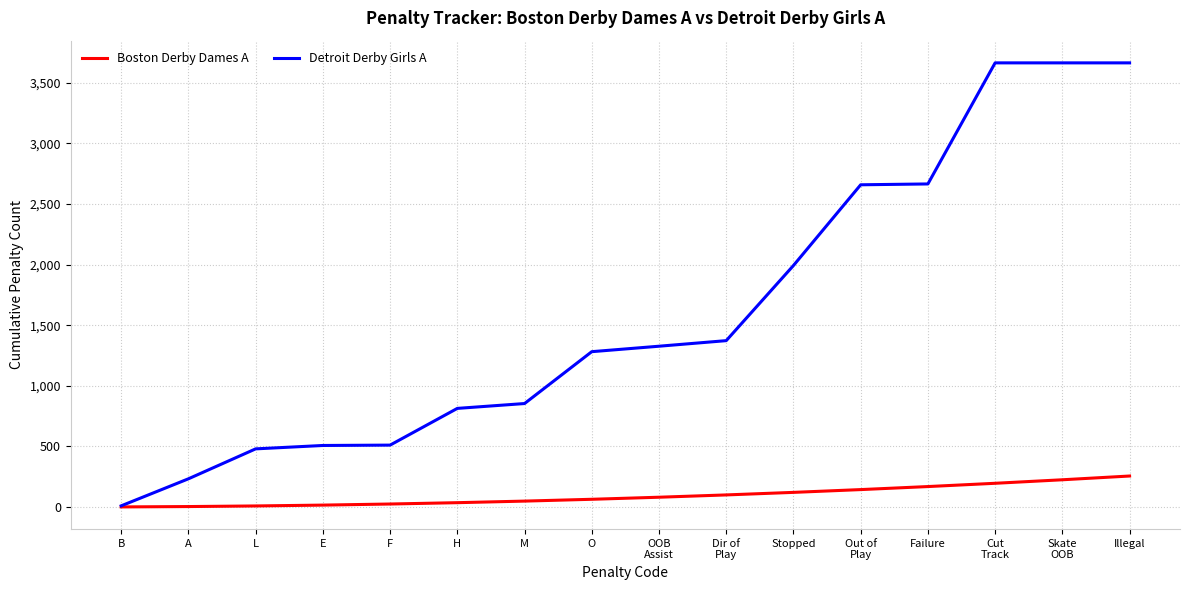

Which series changed the most between B and E?

Detroit Derby Girls A